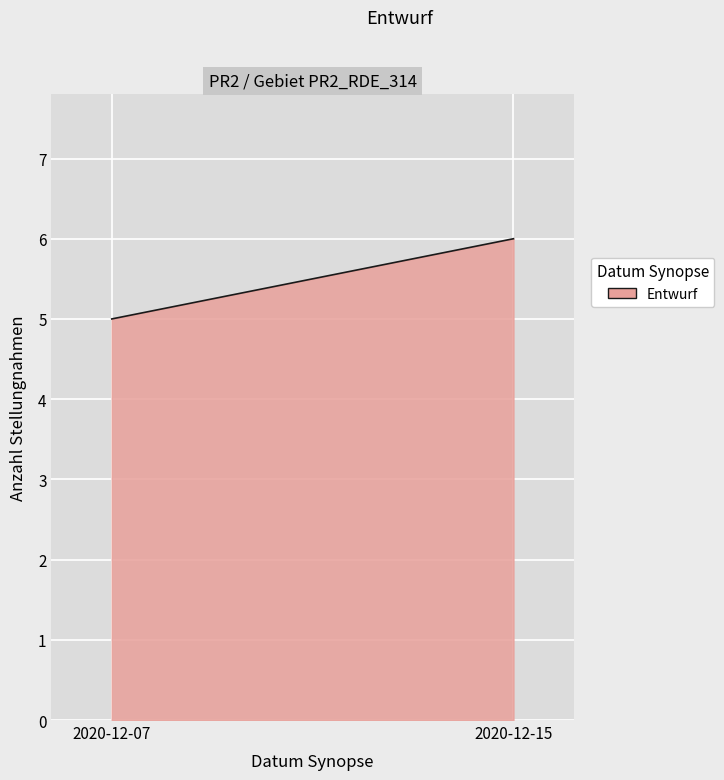

What is the smallest value displayed?

5.0